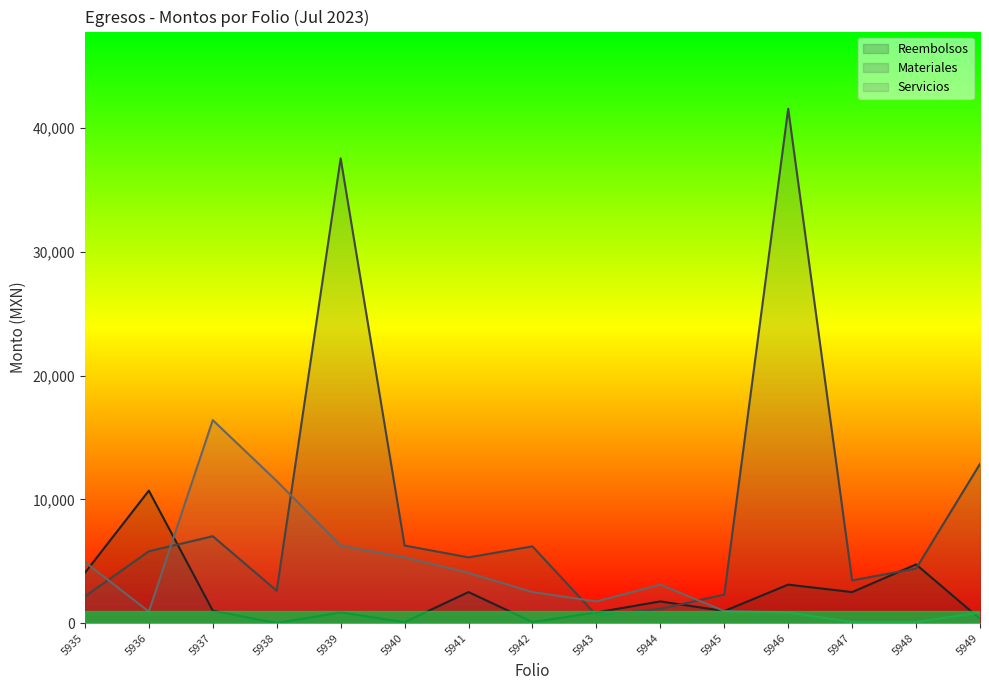

Reading right to left, extract all data points from this chart.

Reembolsos: 336.4	4740.0	2503.0	3105.9	971.0	1750.0	855.0	80.0	2504.2	75.0	857.0	0.0	1000.0	10700.0	4060.0
Materiales: 12862.1	4401.7	3448.4	41566.3	2299.2	1148.5	628.5	6198.0	5308.0	6264.0	37554.1	2610.0	7018.0	5800.0	2150.0
Servicios: 857.0	75.0	80.0	855.0	971.0	3105.9	1750.0	2503.0	4060.0	5308.0	6264.0	11480.0	16400.0	928.0	4935.0